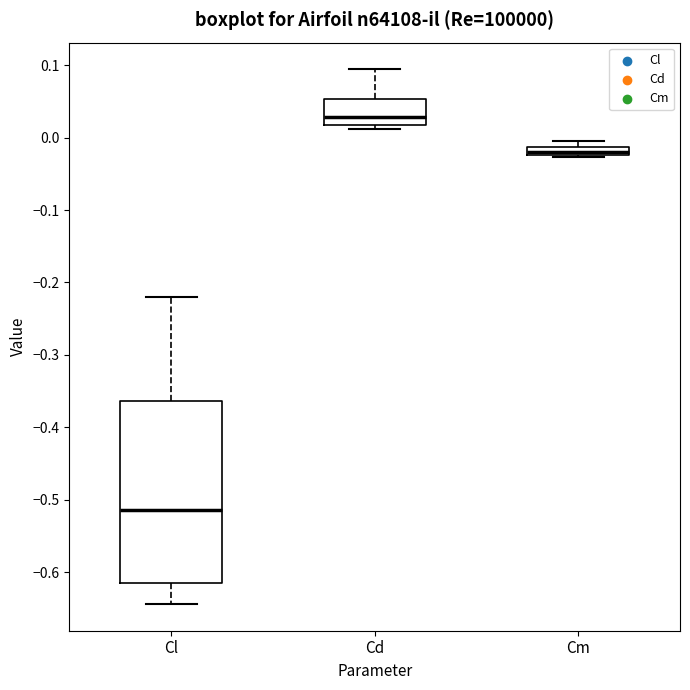

Where is the lower edge of the box for Cm on the y-axis? The values are not printed on the chart, so give them approximately, as read against the axis.

-0.02